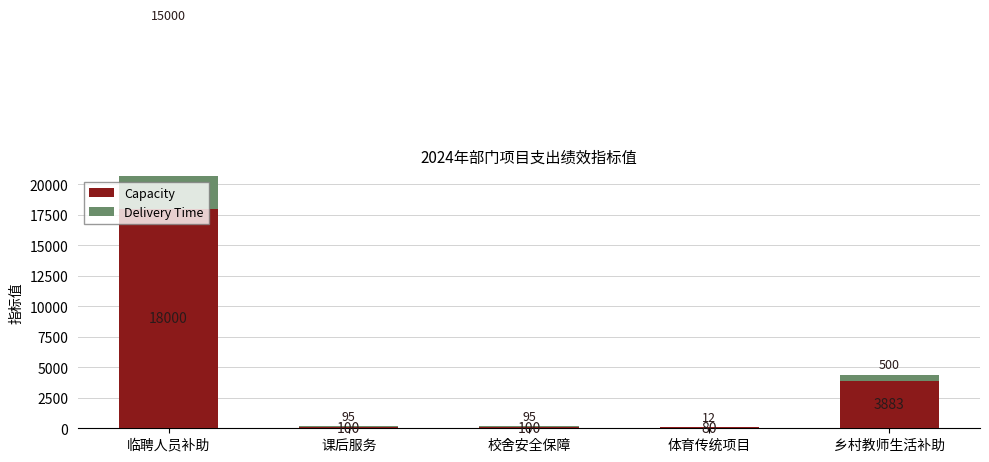

Reading left to right, transcribe all the data shown in this chart.

Capacity: 临聘人员补助=18000	课后服务=100	校舍安全保障=100	体育传统项目=80	乡村教师生活补助=3883
Delivery Time: 临聘人员补助=15000	课后服务=95	校舍安全保障=95	体育传统项目=12	乡村教师生活补助=500